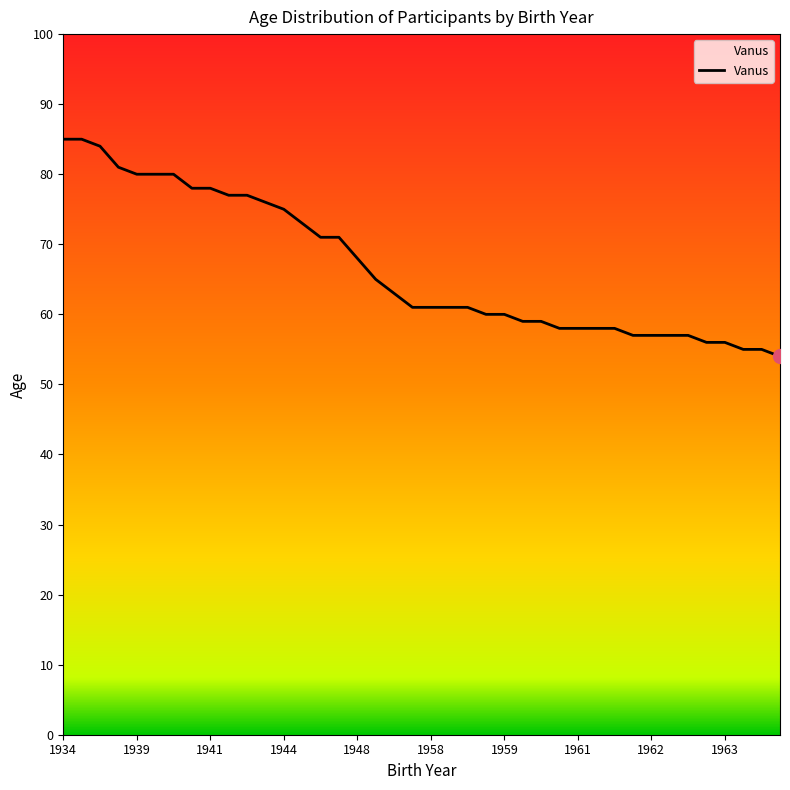

What is the smallest value displayed?

54